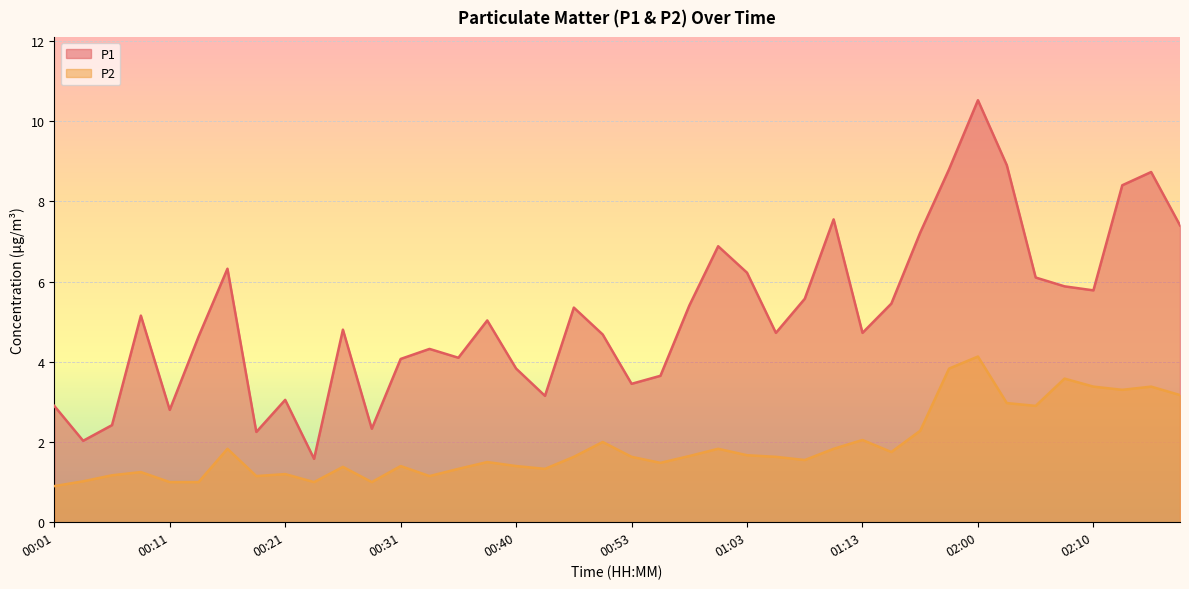

What is the sum of all P1 values?

206.1